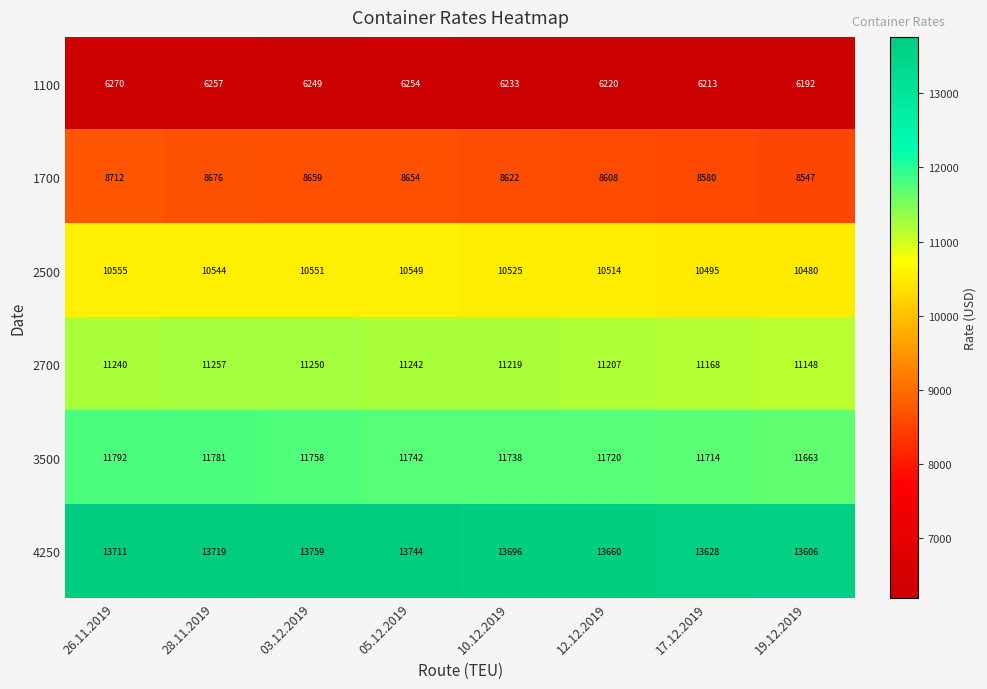

Is it true that 3500 equals 6283 at 17.12.2019?

False